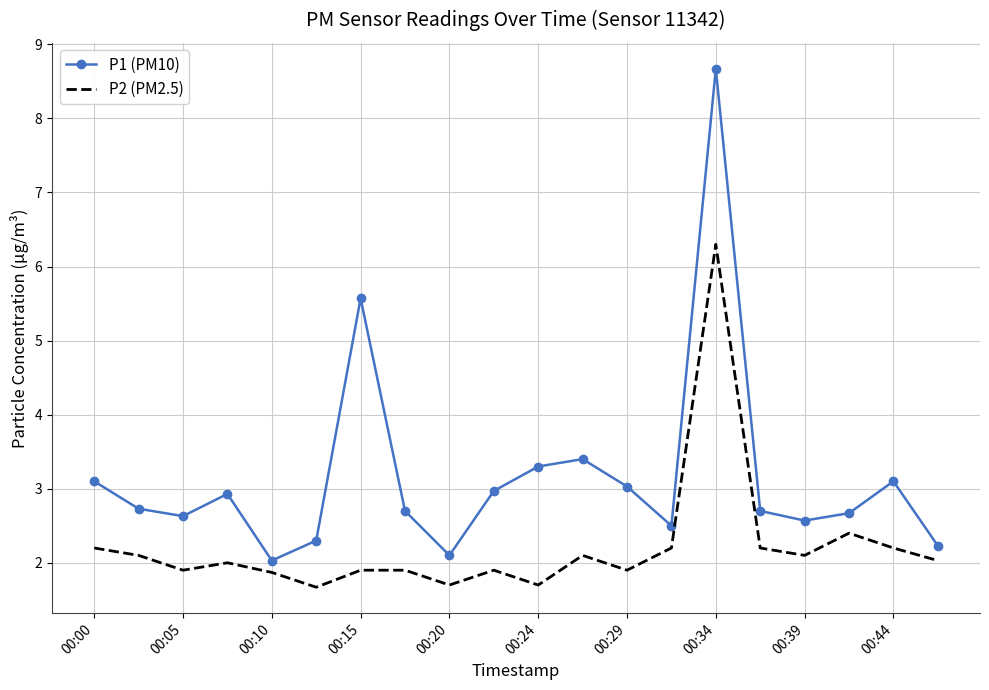

What is the difference between the maximum and minimum values in the P1 (PM10) series?

6.6